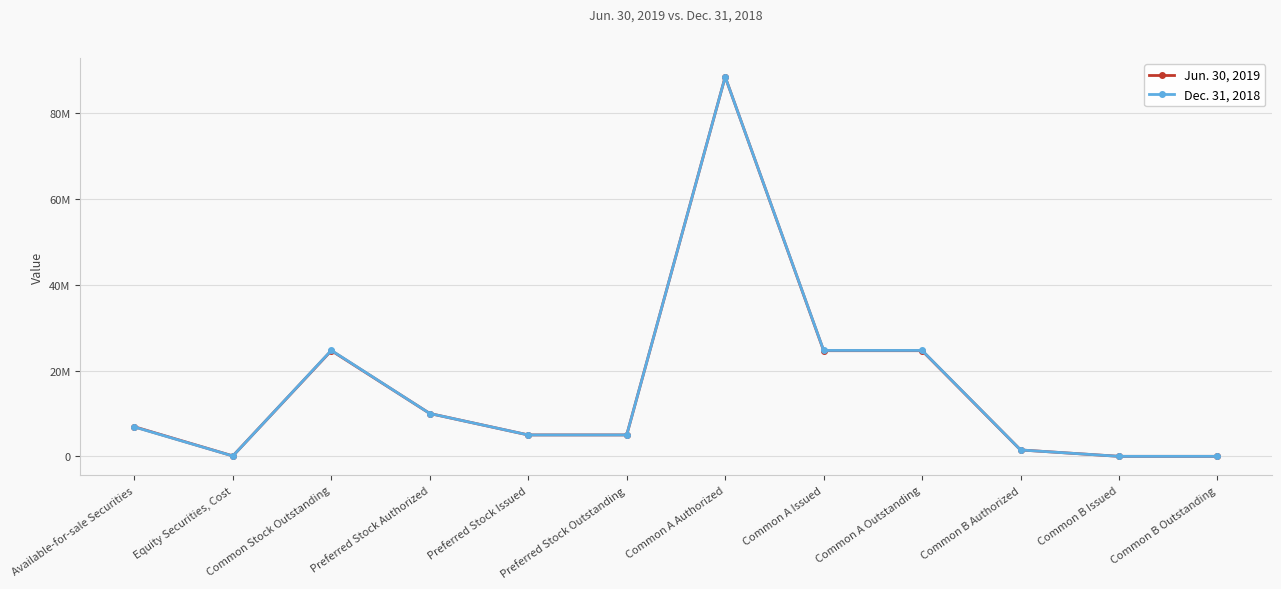

After their last crossing, which series has the higher values: Jun. 30, 2019 or Dec. 31, 2018?

Dec. 31, 2018